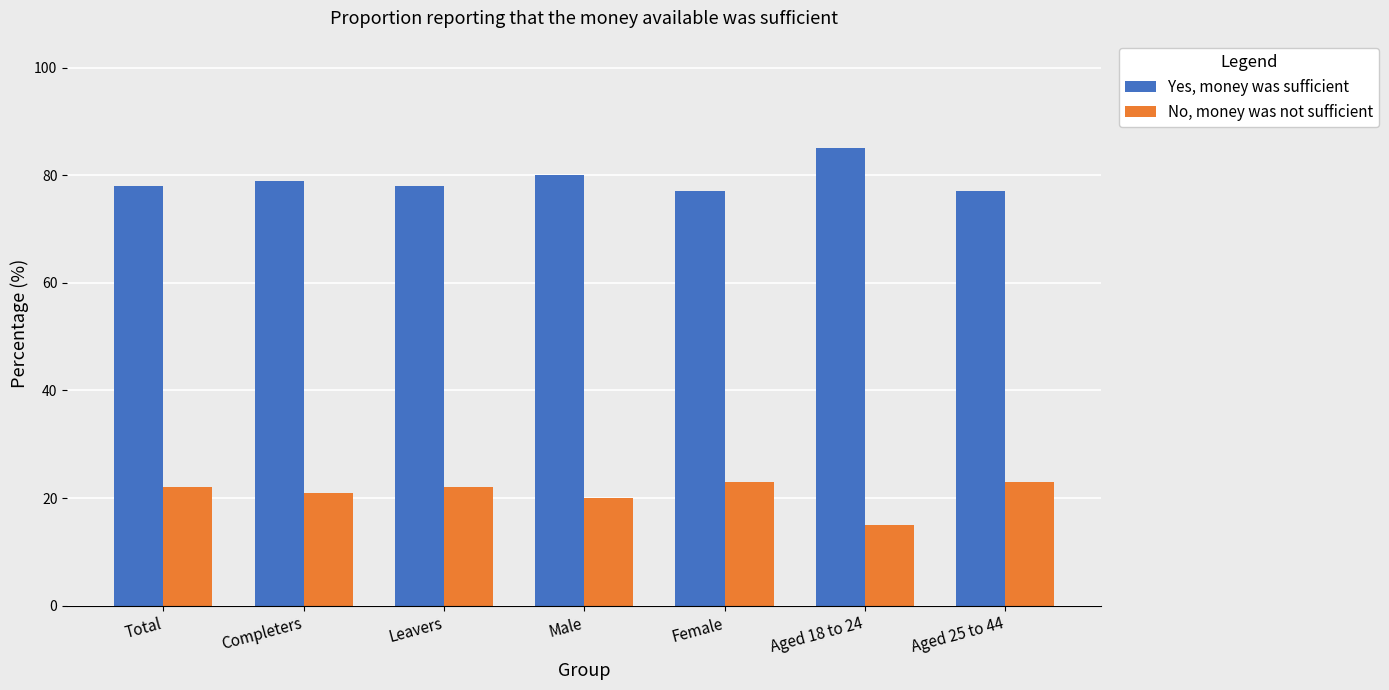

The value of Yes, money was sufficient at Female is 77. True or false?

True